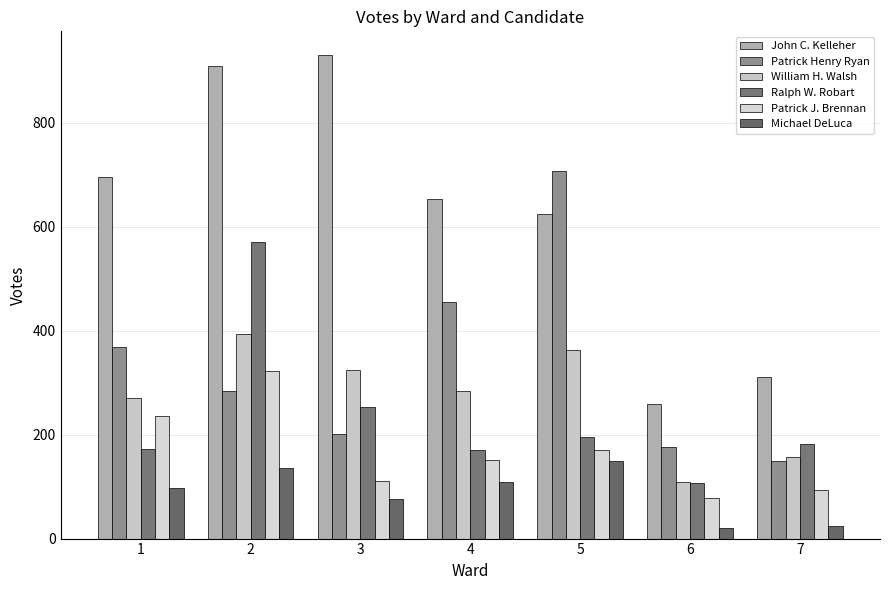

Is it true that William H. Walsh equals 81 at 7?

False